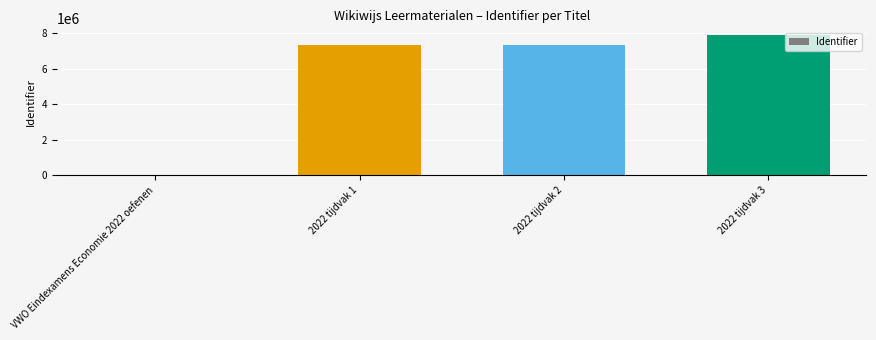

What is the sum of all values?

22569130